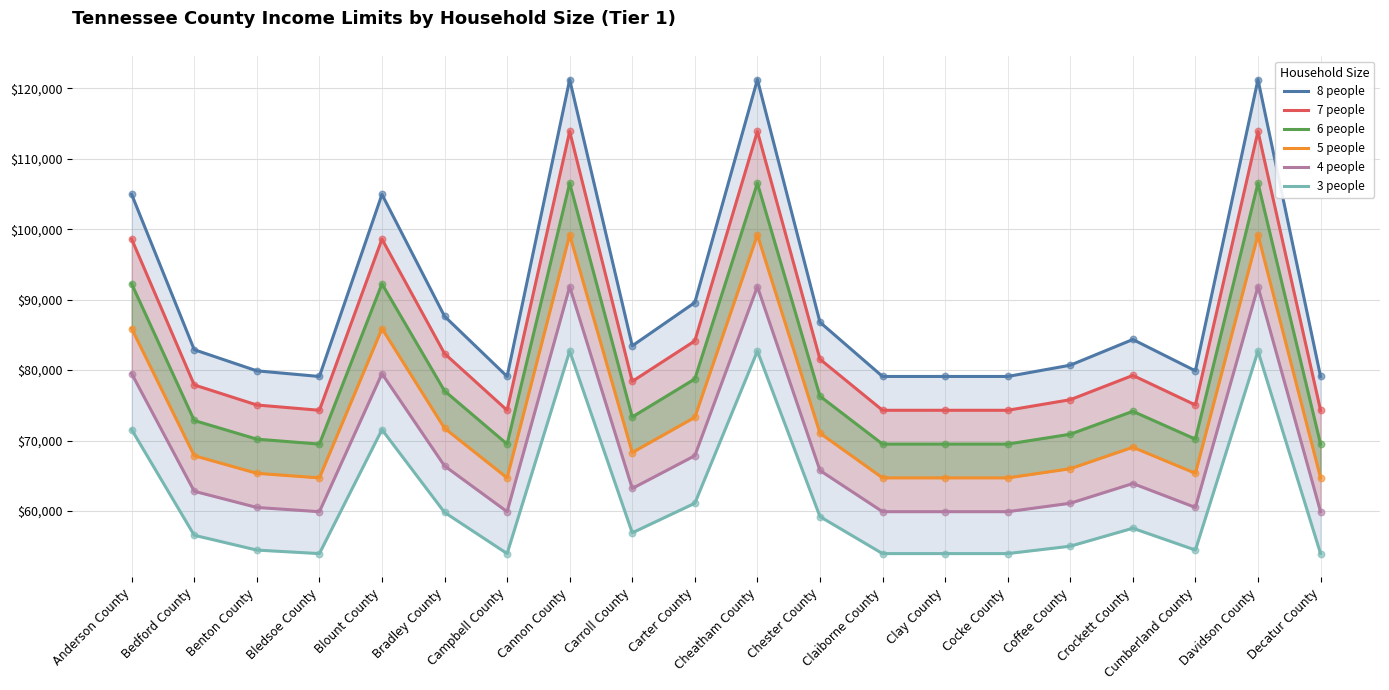

At which category is the sum across all series the highest?

Cannon County